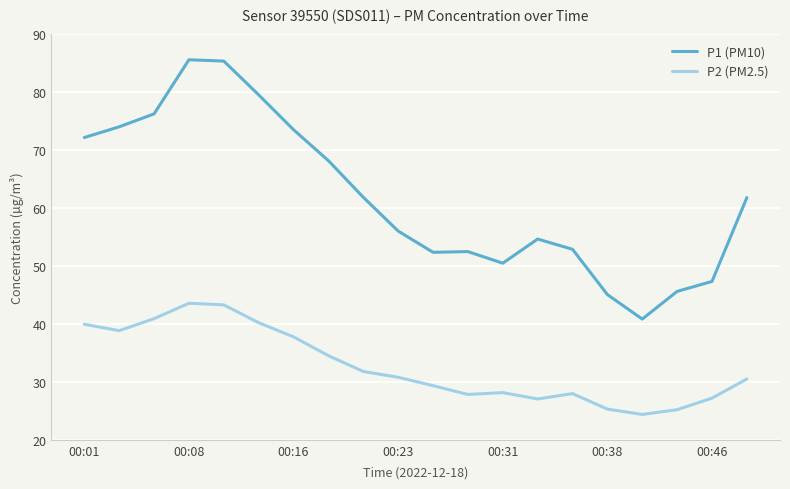

Which series has the widest spread of values?

P1 (PM10)